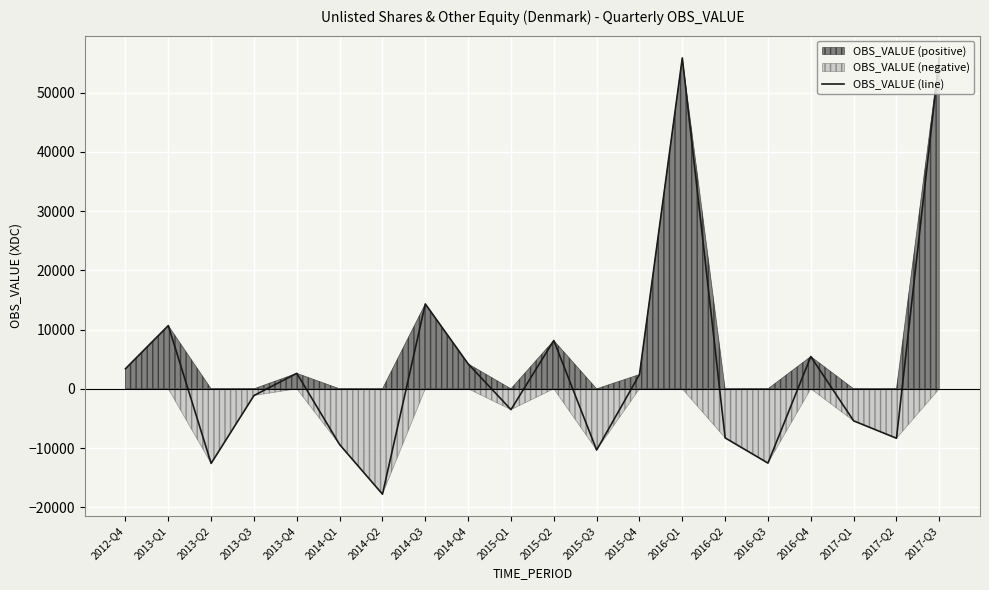

What is the sum of all values?

73672